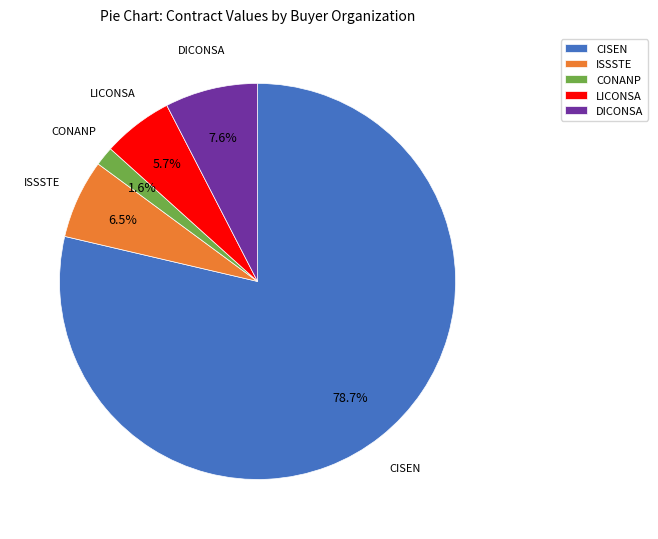

Do DICONSA and ISSSTE together represent more than half of the pie?

No